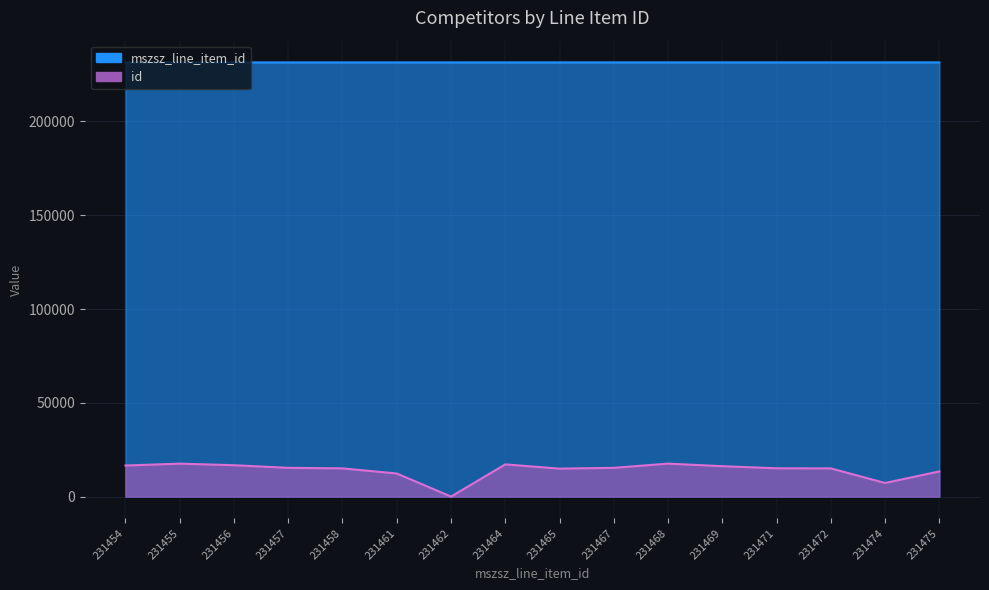

Reading left to right, what are all the values shown in this chart?

mszsz_line_item_id: 231454=231454	231455=231455	231456=231456	231457=231457	231458=231458	231461=231461	231462=231462	231464=231464	231465=231465	231467=231467	231468=231468	231469=231469	231471=231471	231472=231472	231474=231474	231475=231475
id: 231454=16567	231455=17565	231456=16731	231457=15338	231458=15045	231461=12321	231462=0	231464=17169	231465=14913	231467=15338	231468=17573	231469=16217	231471=15098	231472=15045	231474=7252	231475=13437